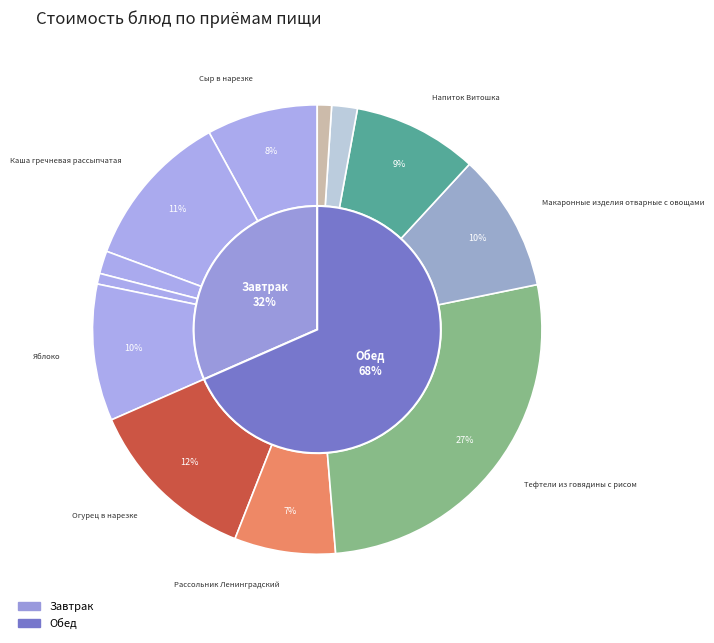

What is the ratio of the value at Хлеб ржано-пшеничный (обед) to the value at Макаронные изделия отварные с овощами?

0.1